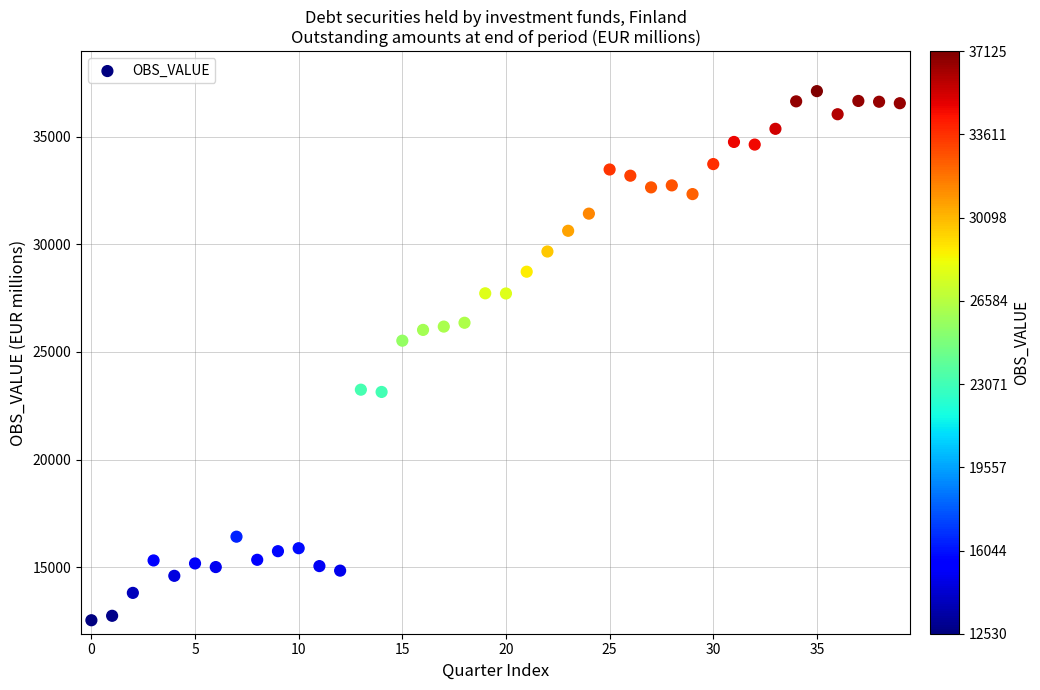

What Y value in the scatter plot is closest to 24827?

25525